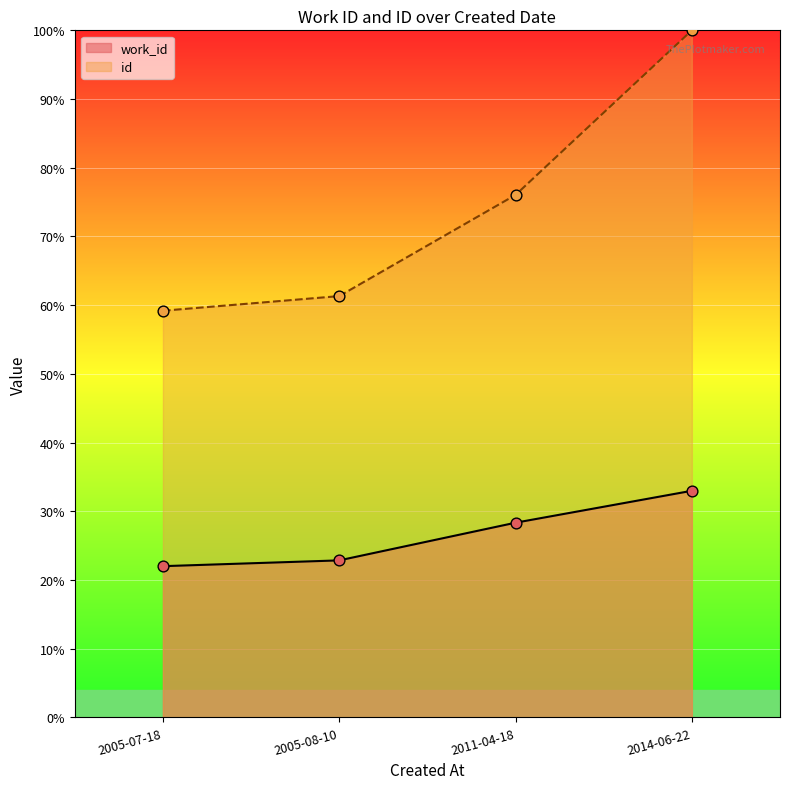

What is the total value across all series at 2014-06-22?

133.0